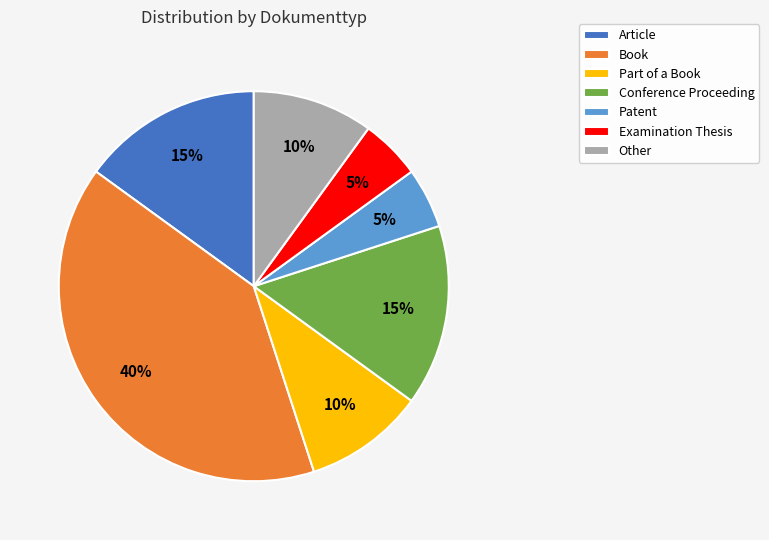

How many slices are in this pie chart?

7